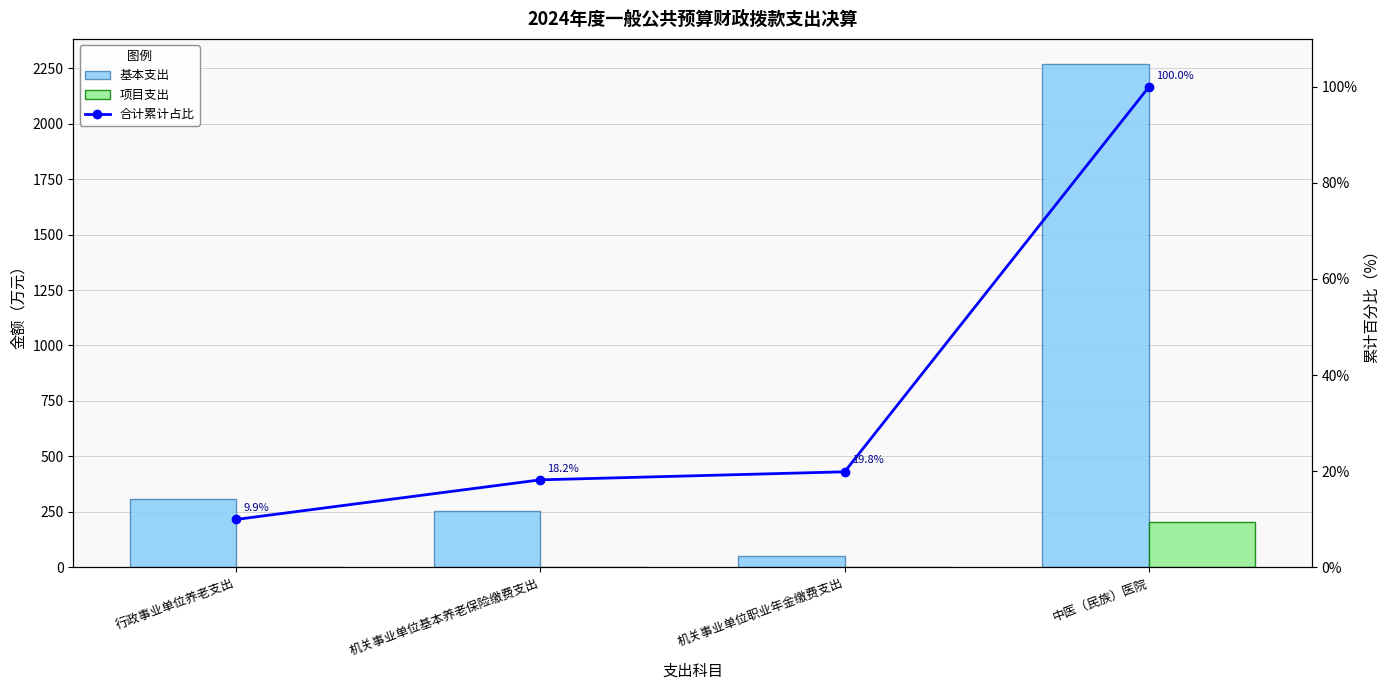

How many values in the 项目支出 series exceed 0?

1